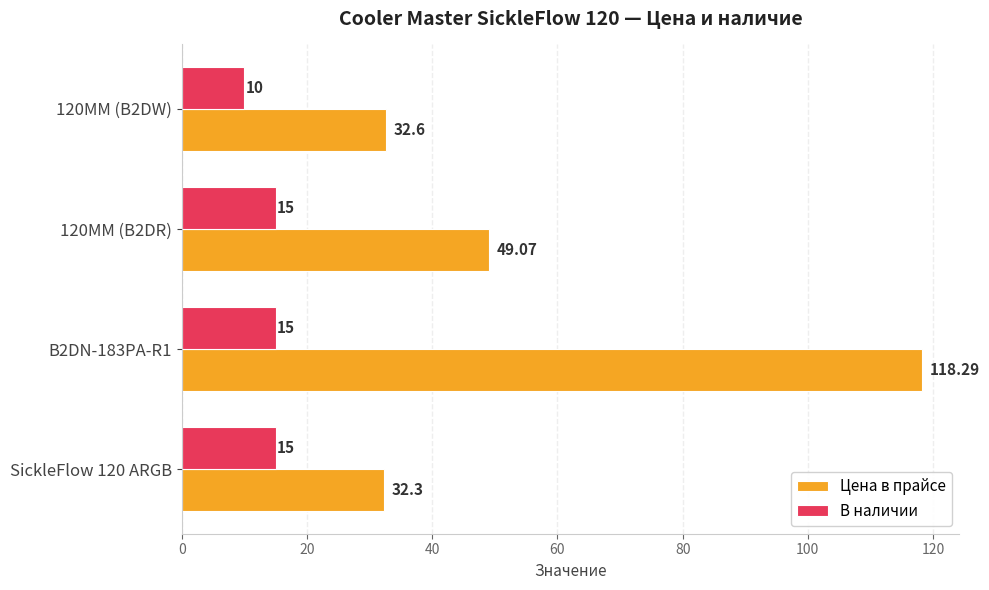

What are all the series names shown in the legend?

Цена в прайсе, В наличии